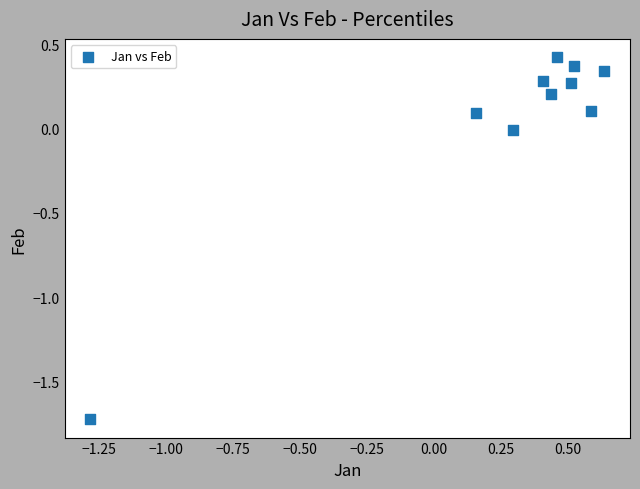

What is the range of X values (max minus min)?

1.9